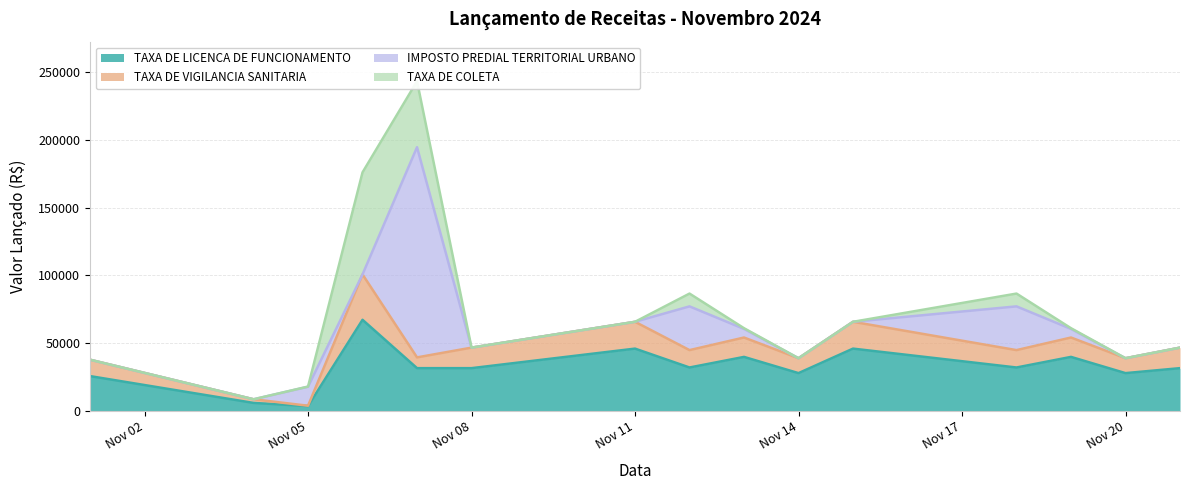

True or false: TAXA DE VIGILANCIA SANITARIA and TAXA DE LICENCA DE FUNCIONAMENTO cross at least once.

False